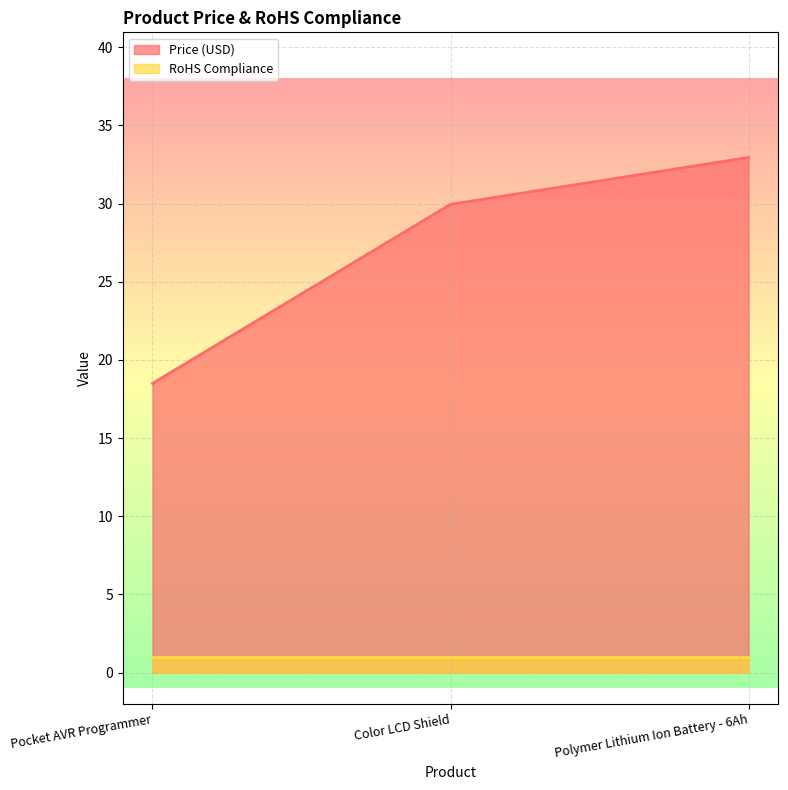

Is it true that RoHS Compliance equals 0.4 at Polymer Lithium Ion Battery - 6Ah?

False